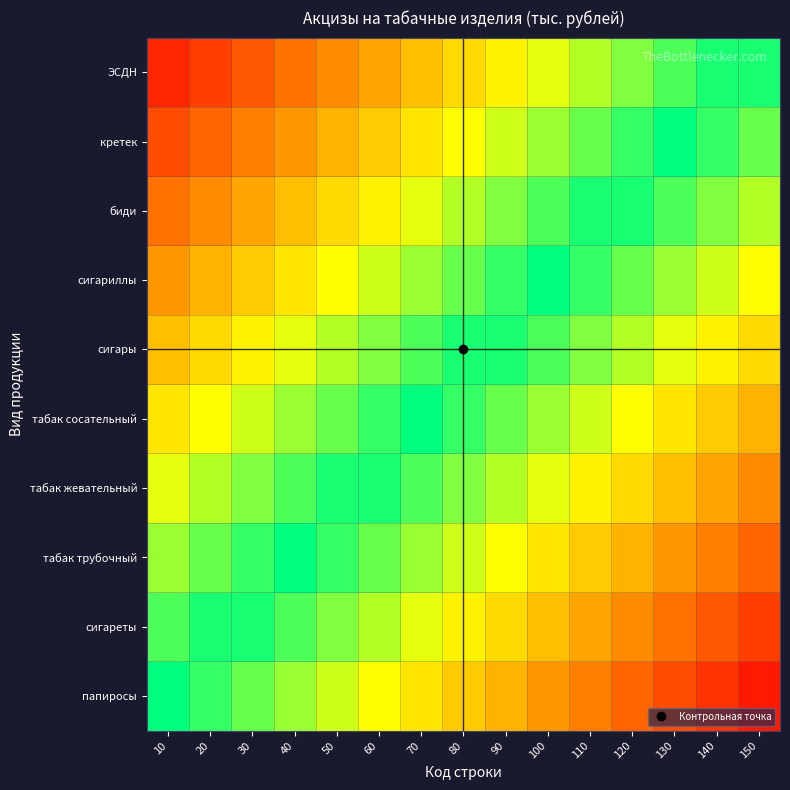

Which series has the widest spread of values?

папиросы